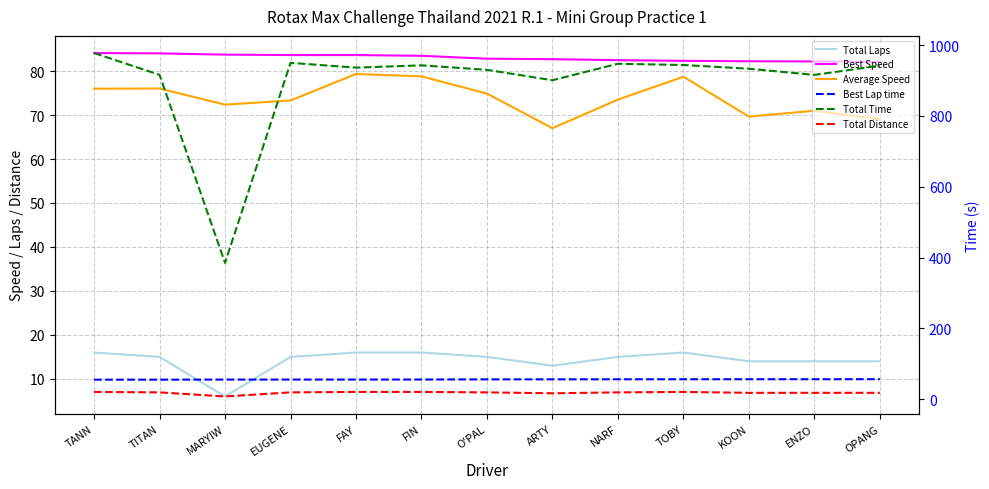

Which series has the largest total across all categories?

Total Time